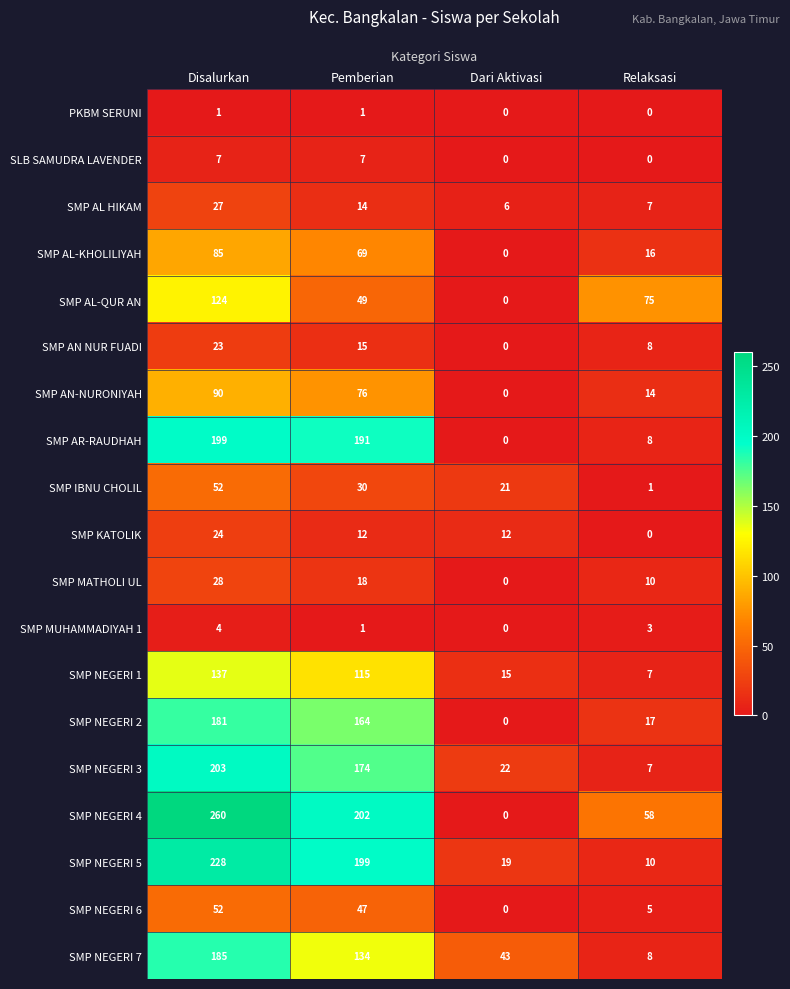

Is it true that SMP AN-NURONIYAH equals 90 at Disalurkan?

True